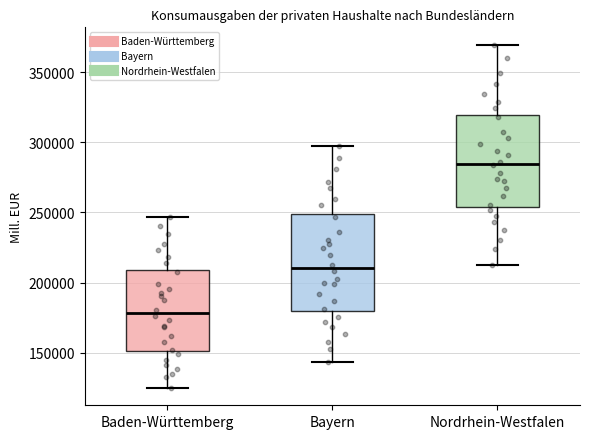

Which box has the highest median line?

Nordrhein-Westfalen